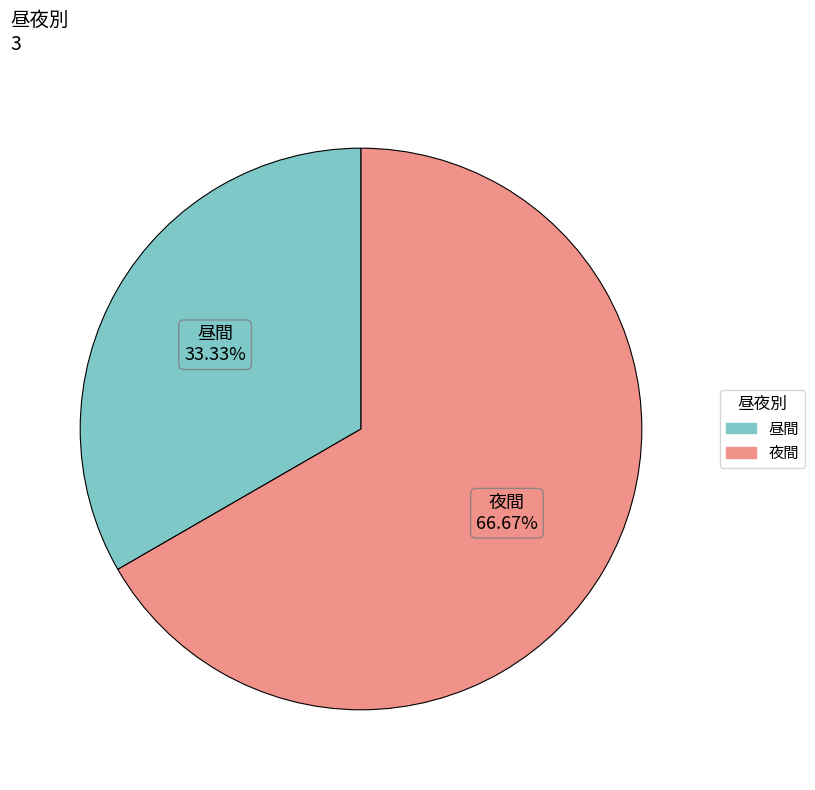

Which has a higher value, 昼間 or 夜間?

夜間